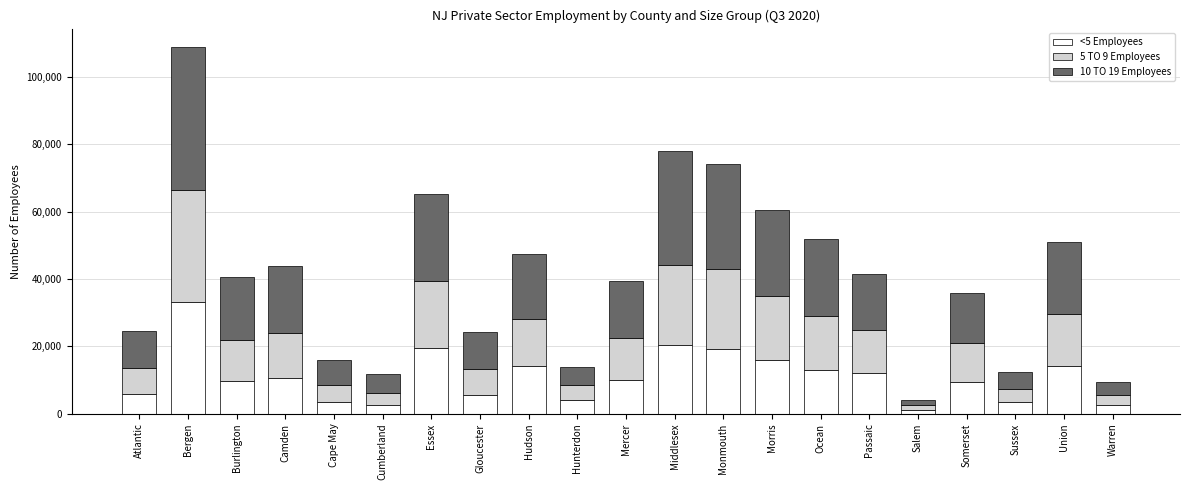

How many distinct data groups are displayed?

3